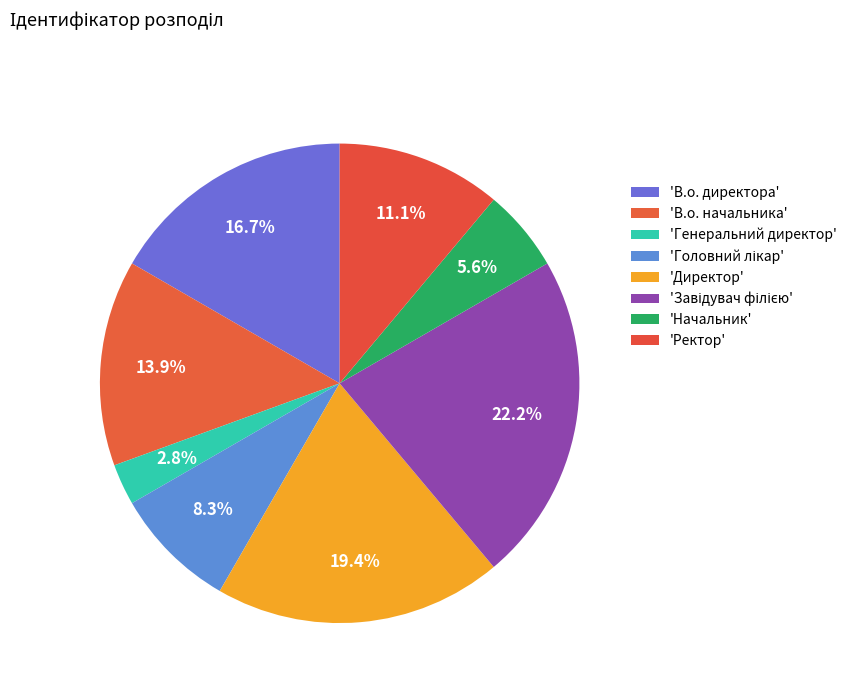

Rank the categories by value from highest to lowest.

Завідувач філією, Директор, В.о. директора, В.о. начальника, Ректор, Головний лікар, Начальник, Генеральний директор